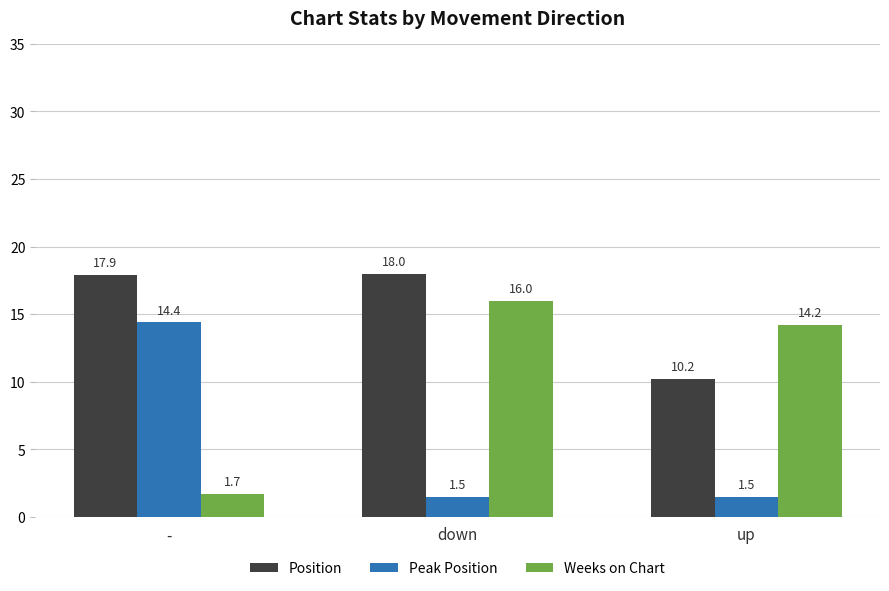

What is the greatest value displayed?

18.0